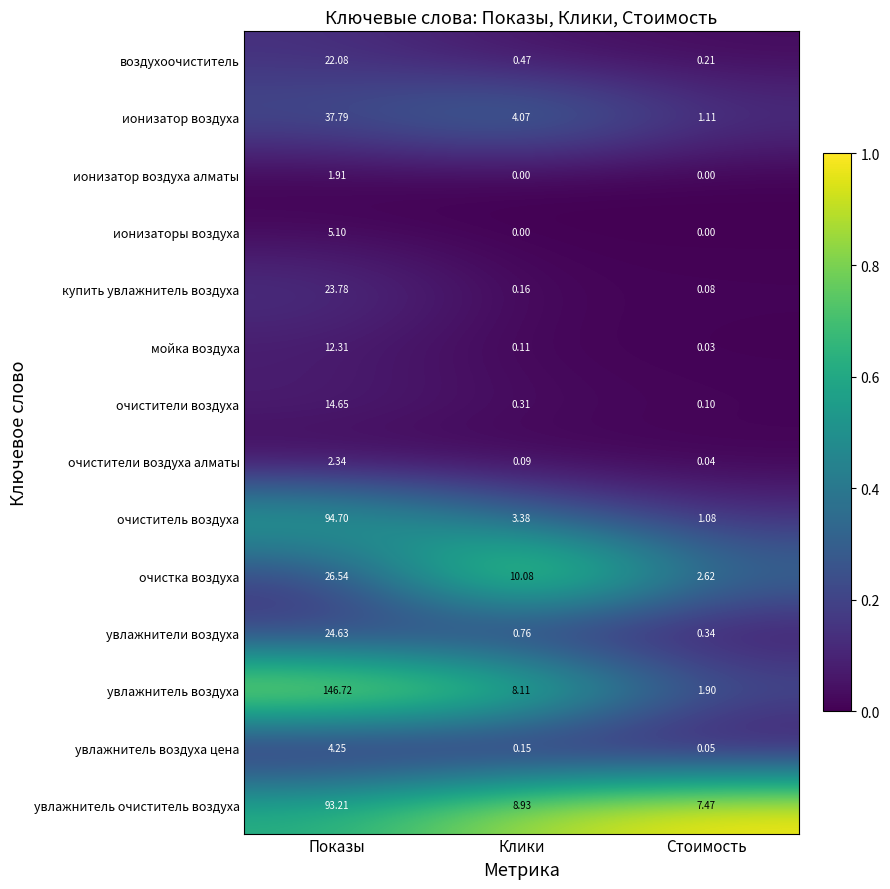

Where is очистка воздуха nearest to the value 14?

Клики